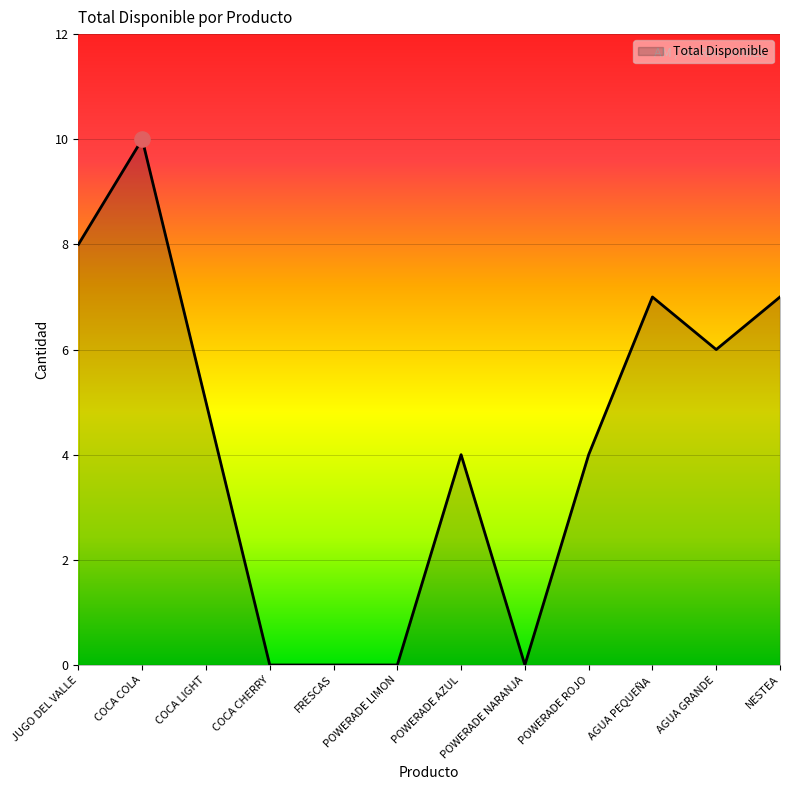

What is the change in value from JUGO DEL VALLE to FRESCAS?

-8